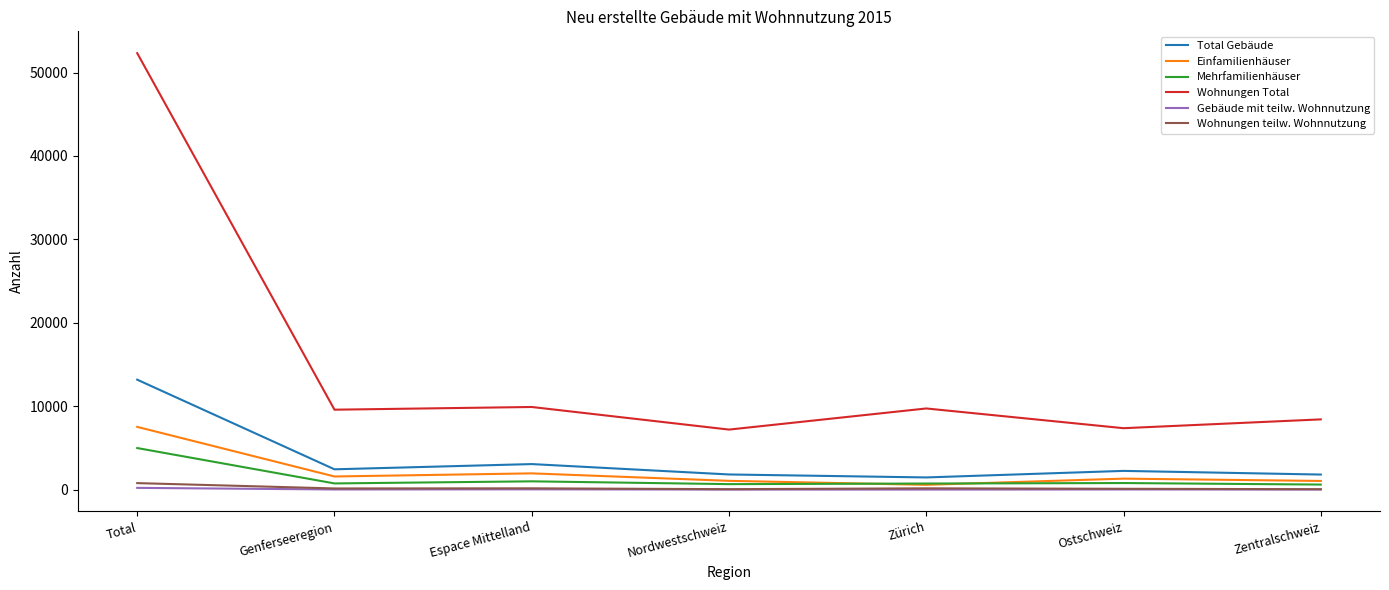

What is the smallest value displayed?

29